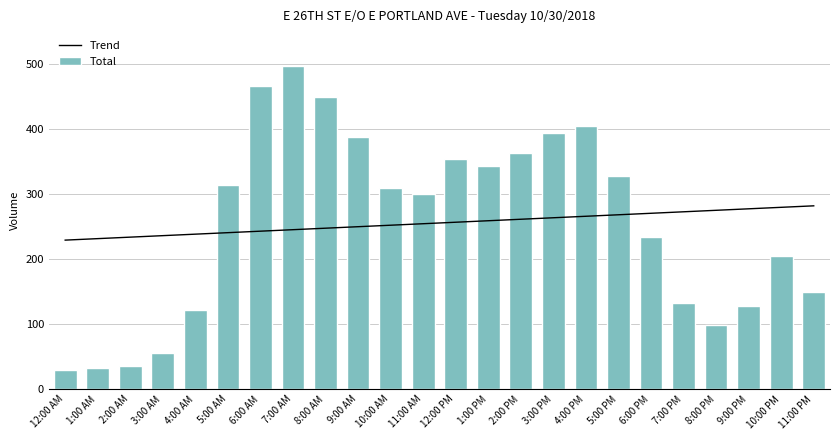

What is the label of the 9th bar from the right?

3:00 PM